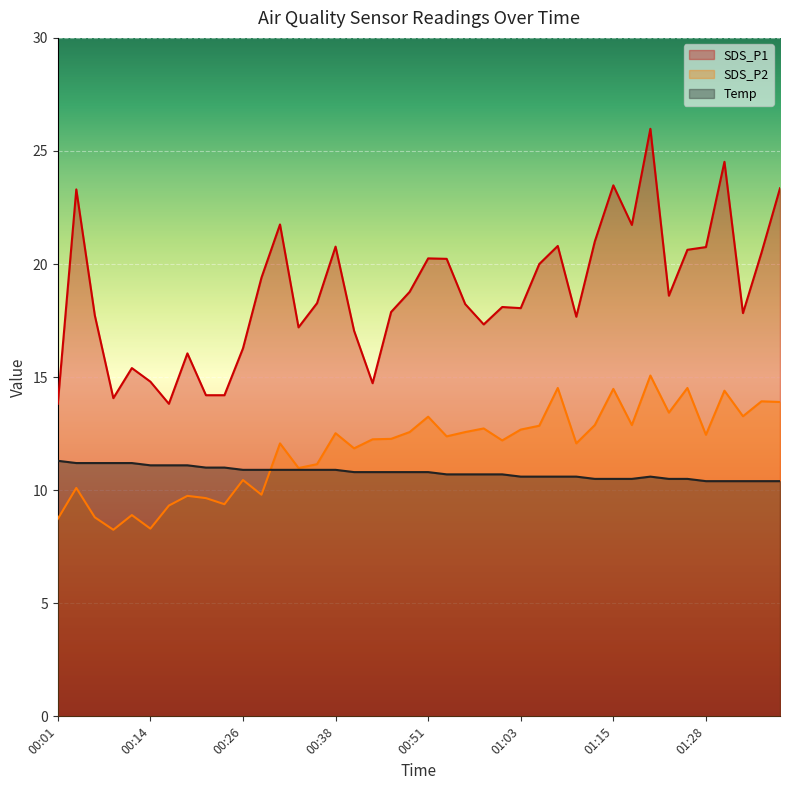

How many lines are shown in the chart?

3